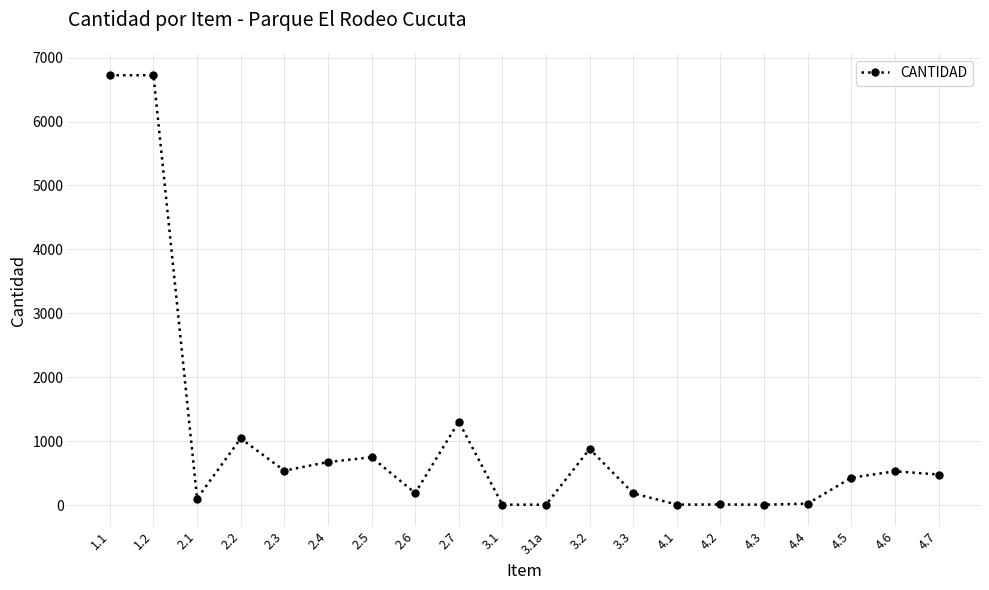

What is the minimum value shown in the chart?

8.0